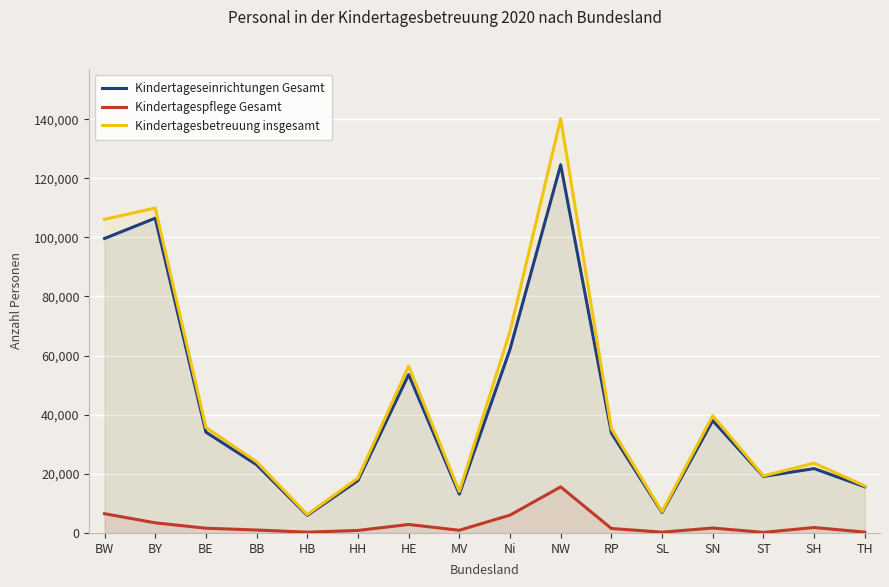

Which series changed the most between HB and MV?

Kindertagesbetreuung insgesamt